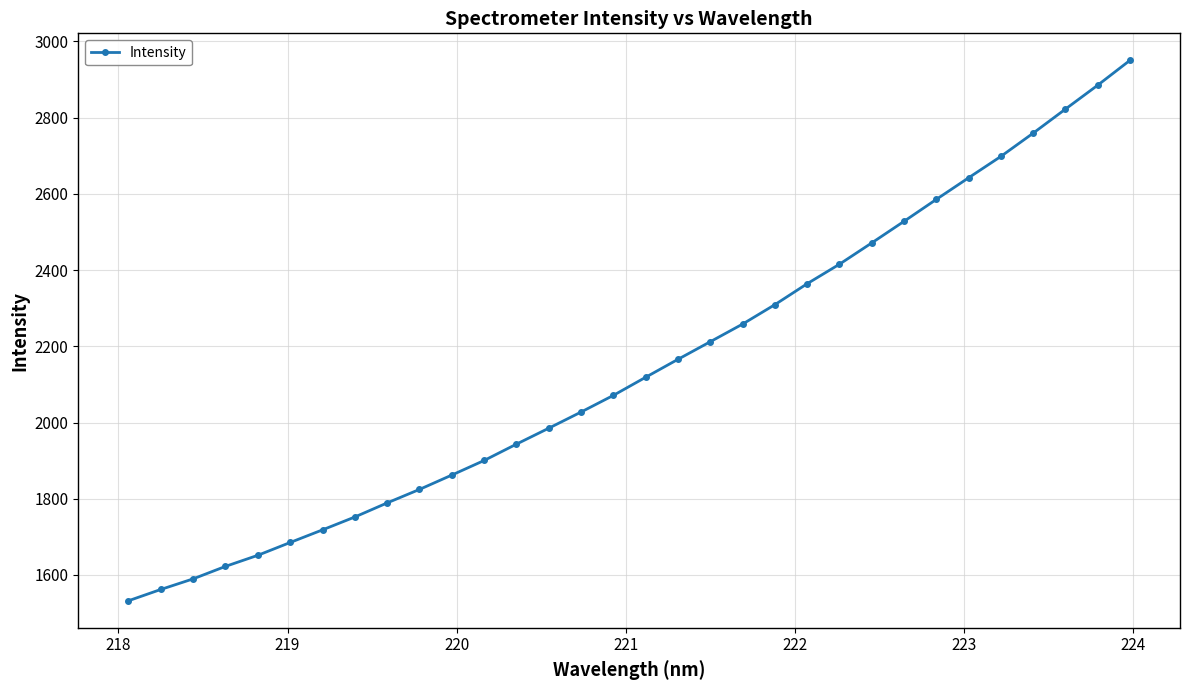

What is the average value?

2147.0